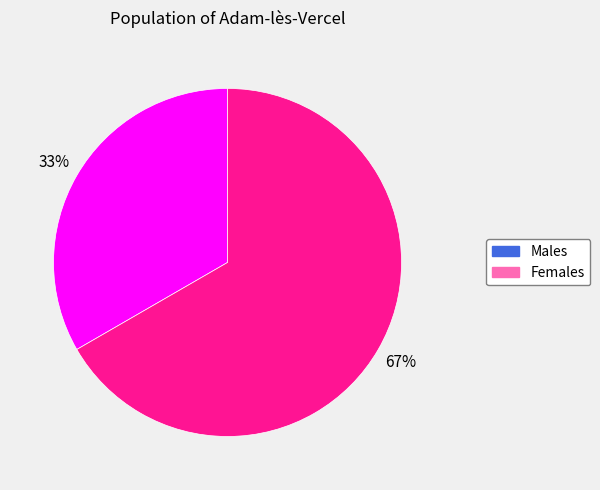

To the nearest percent, what is the combined percentage of Females and Males?

100%